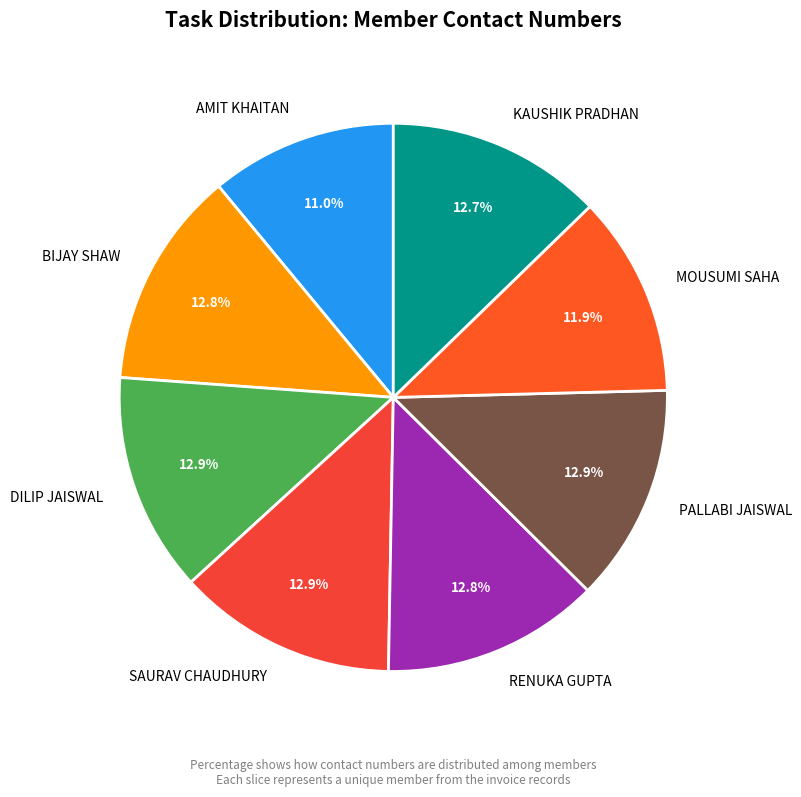

What percentage is the DILIP JAISWAL slice, to the nearest percent?

13%